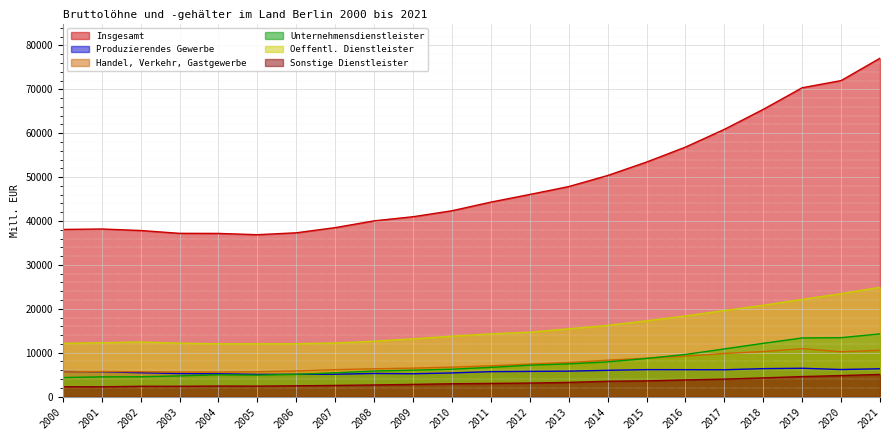

What is the value of the Sonstige Dienstleister point at the 16th from the left?

3582.3